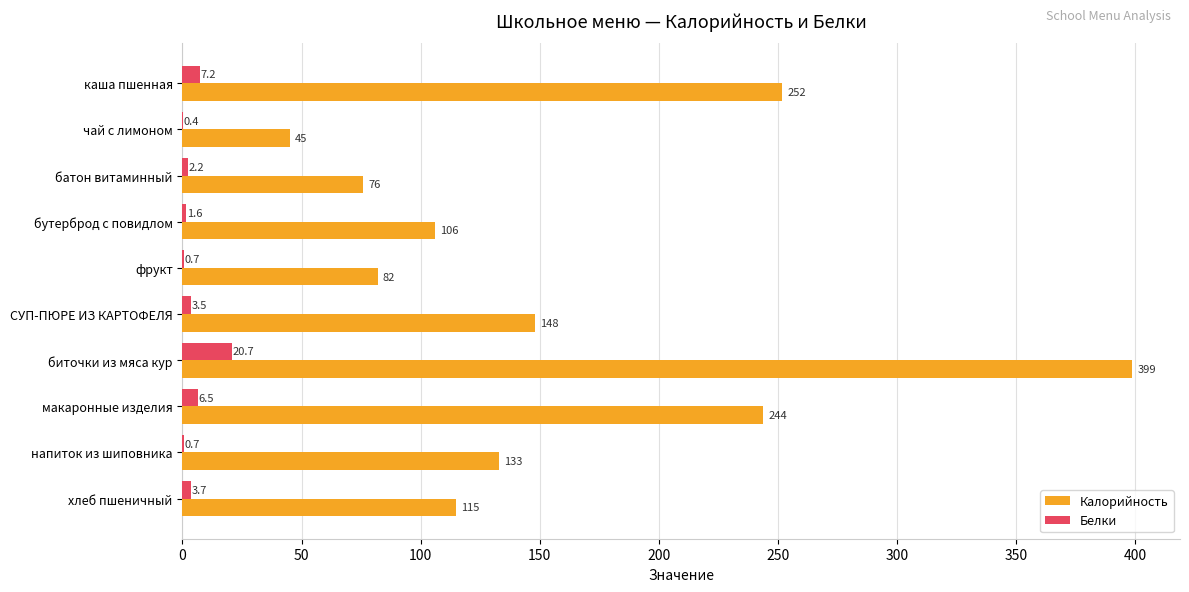

The Белки series shows 2.2 at батон витаминный. True or false?

True